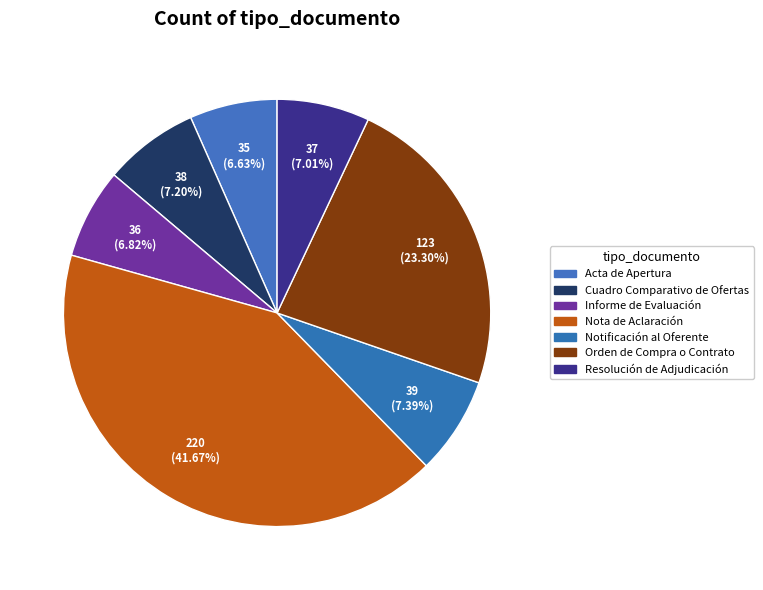

To the nearest percent, what percentage of the pie is Cuadro Comparativo de Ofertas?

7%